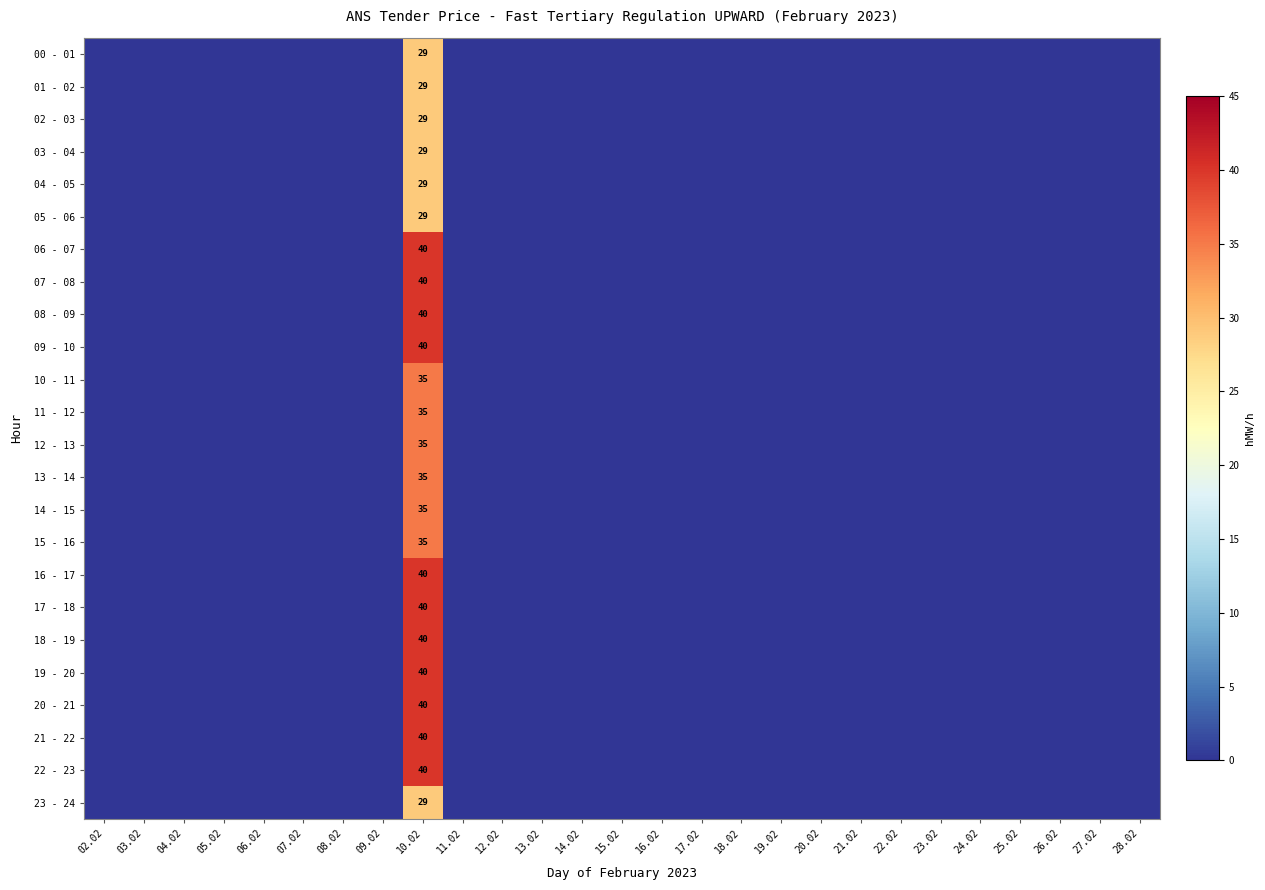

What is the maximum value for 19 - 20?

40